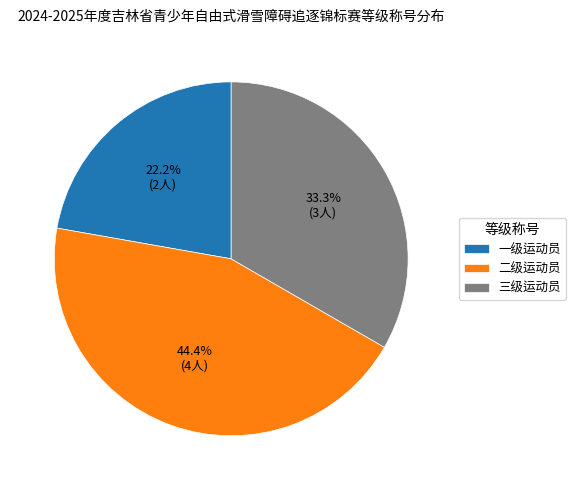

To the nearest percent, what is the average slice percentage?

33%